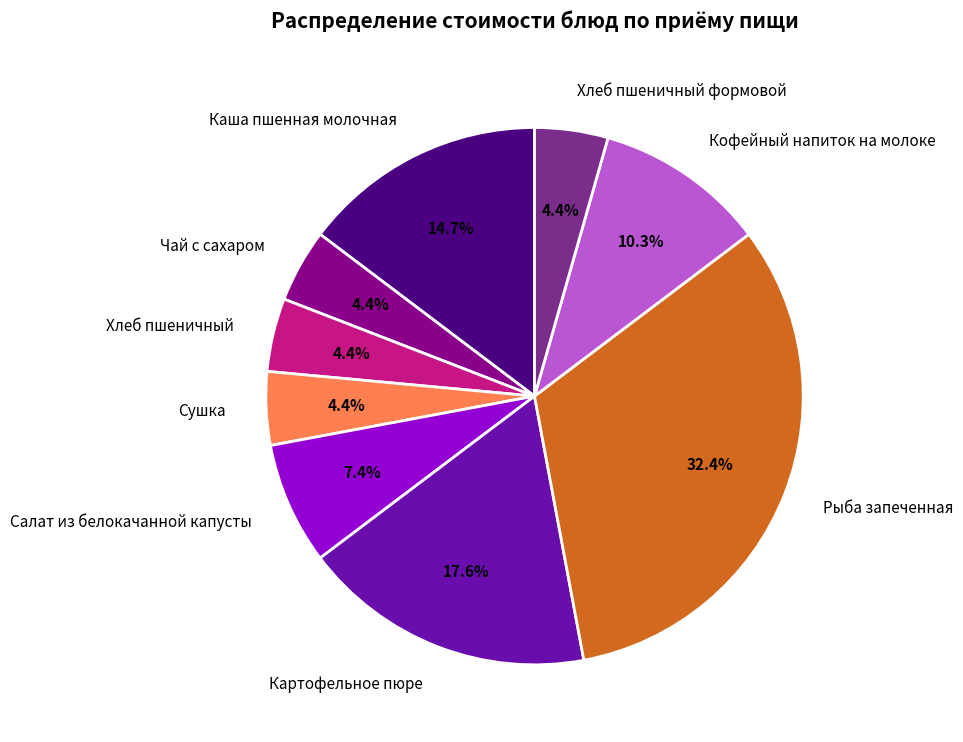

Which slice is the largest?

Рыба запеченная